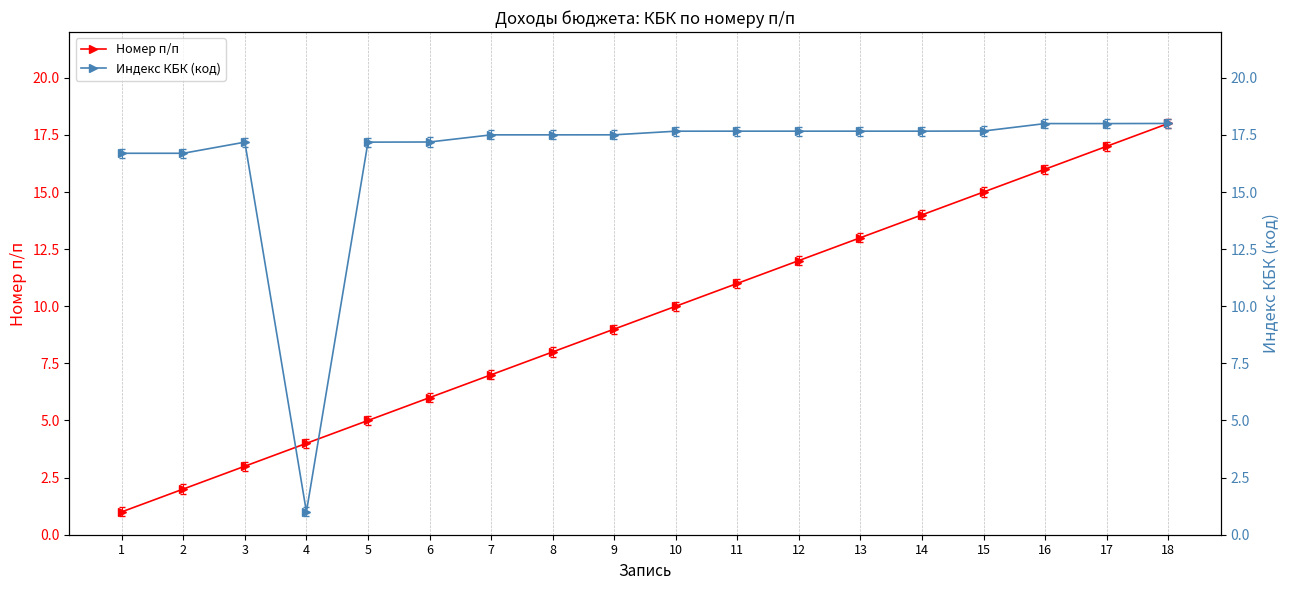

List the labels in order of Индекс КБК (код) value, largest first.

18, 17, 16, 15, 14, 12, 13, 11, 10, 9, 8, 7, 6, 5, 3, 2, 1, 4